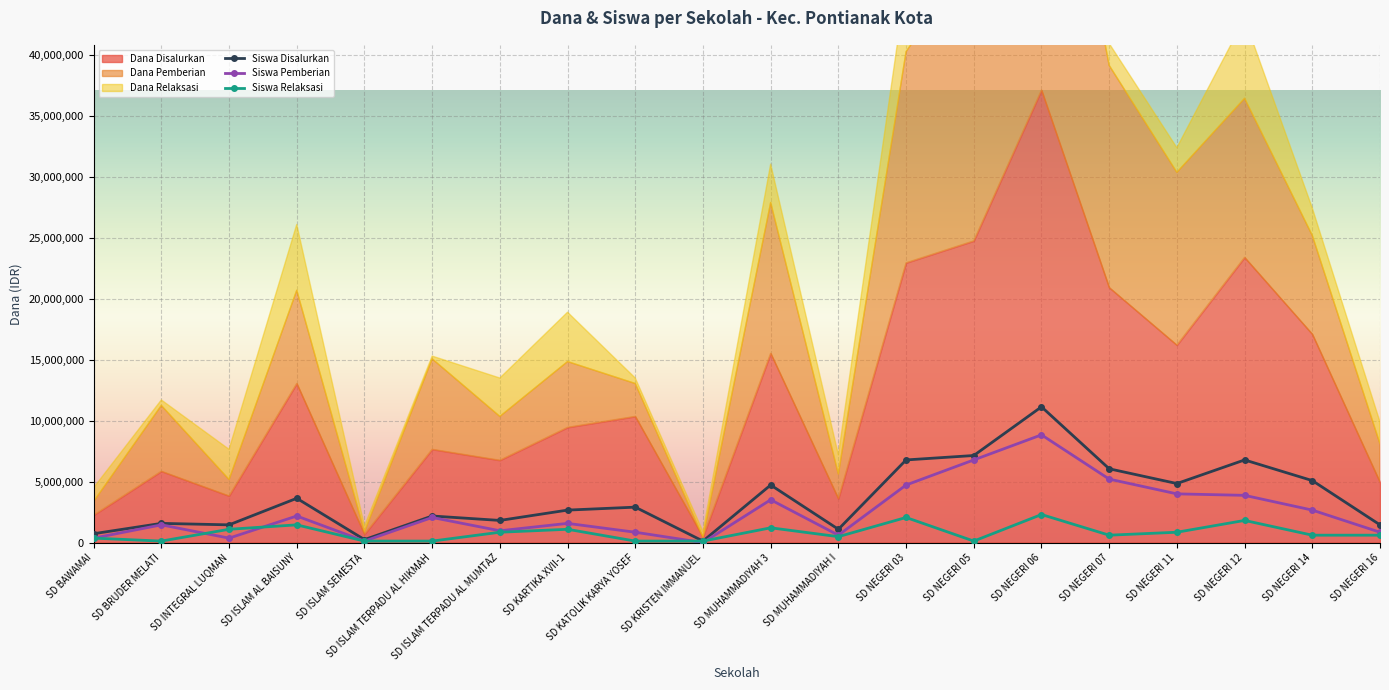

Reading left to right, extract all data points from this chart.

Siswa Disalurkan: 726358.7	1573777.2	1452717.4	3631793.5	242119.6	2179076.1	1815896.7	2663315.2	2905434.8	121059.8	4721331.5	1089538.0	6779347.8	7142527.2	11137500.0	6052989.1	4842391.3	6779347.8	5084510.9	1452717.4
Siswa Pemberian: 363179.3	1452717.4	363179.3	2179076.1	121059.8	2058016.3	968478.3	1573777.2	847418.5	0.0	3510733.7	605298.9	4721331.5	6779347.8	8837364.1	5205570.7	3994972.8	3873913.0	2663315.2	847418.5
Siswa Relaksasi: 363179.3	121059.8	1089538.0	1452717.4	121059.8	121059.8	847418.5	1089538.0	121059.8	121059.8	1210597.8	484239.1	2058016.3	121059.8	2300135.9	605298.9	847418.5	1815896.7	605298.9	605298.9